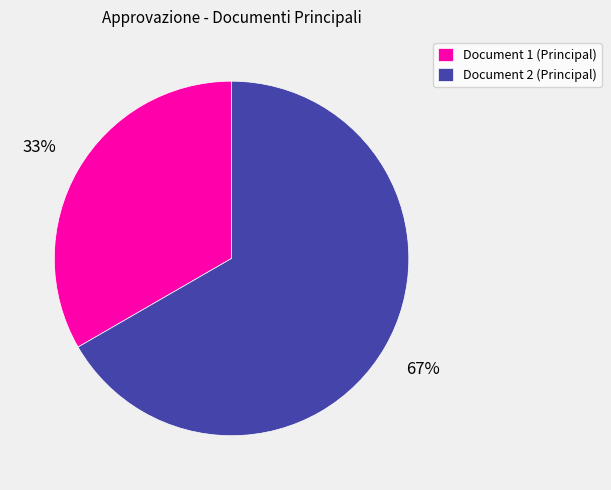

True or false: Document 1 (Principal) accounts for 42% of the total.

False